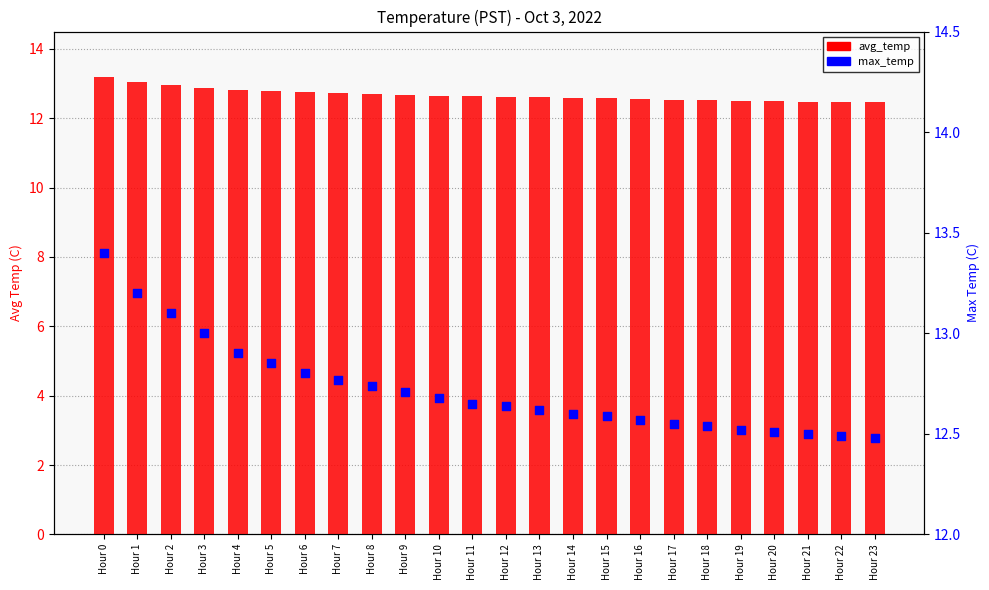

Which series has the largest total across all categories?

max_temp